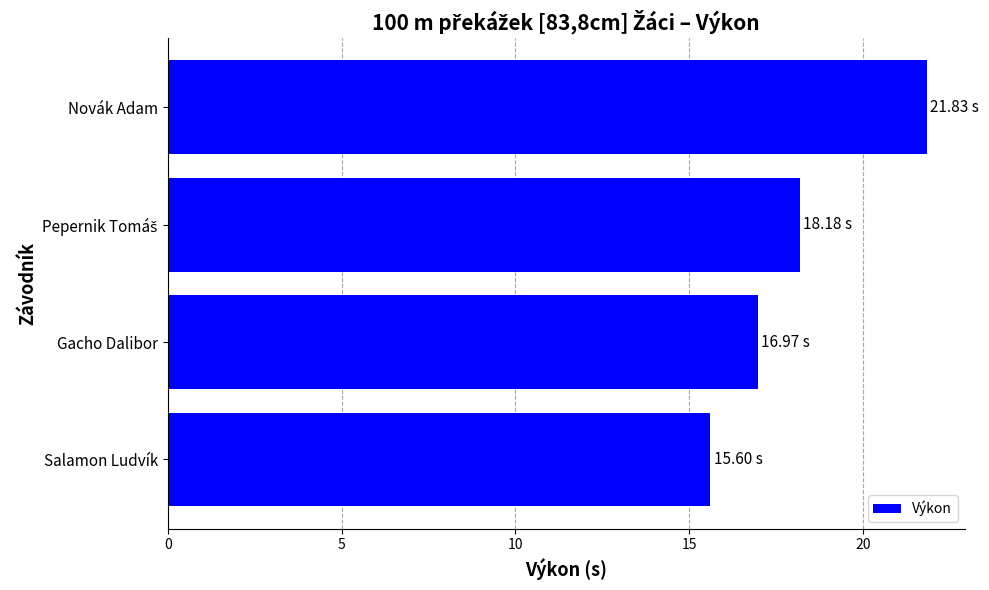

Approximately how many times larger is the value at Novák Adam compared to Salamon Ludvík?

1.4